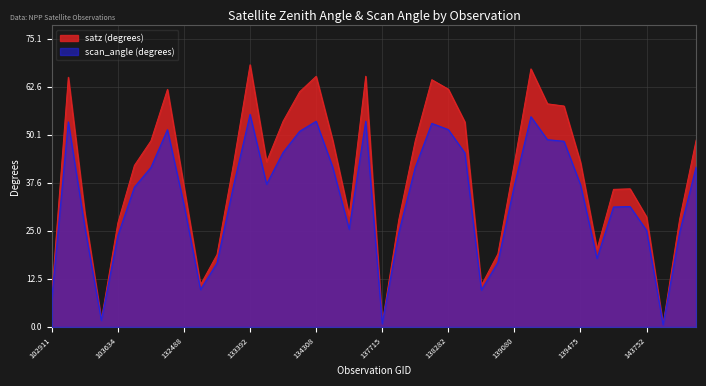

How many interior local peaks does the satz series have?

8